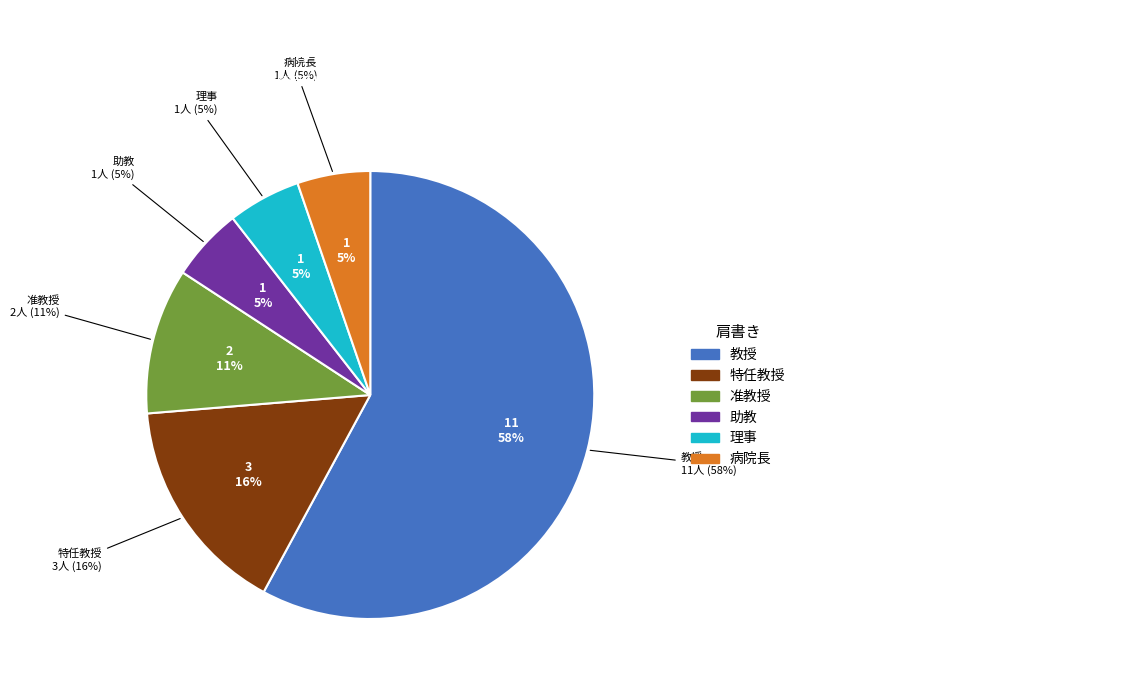

True or false: 助教 accounts for 5% of the total.

True